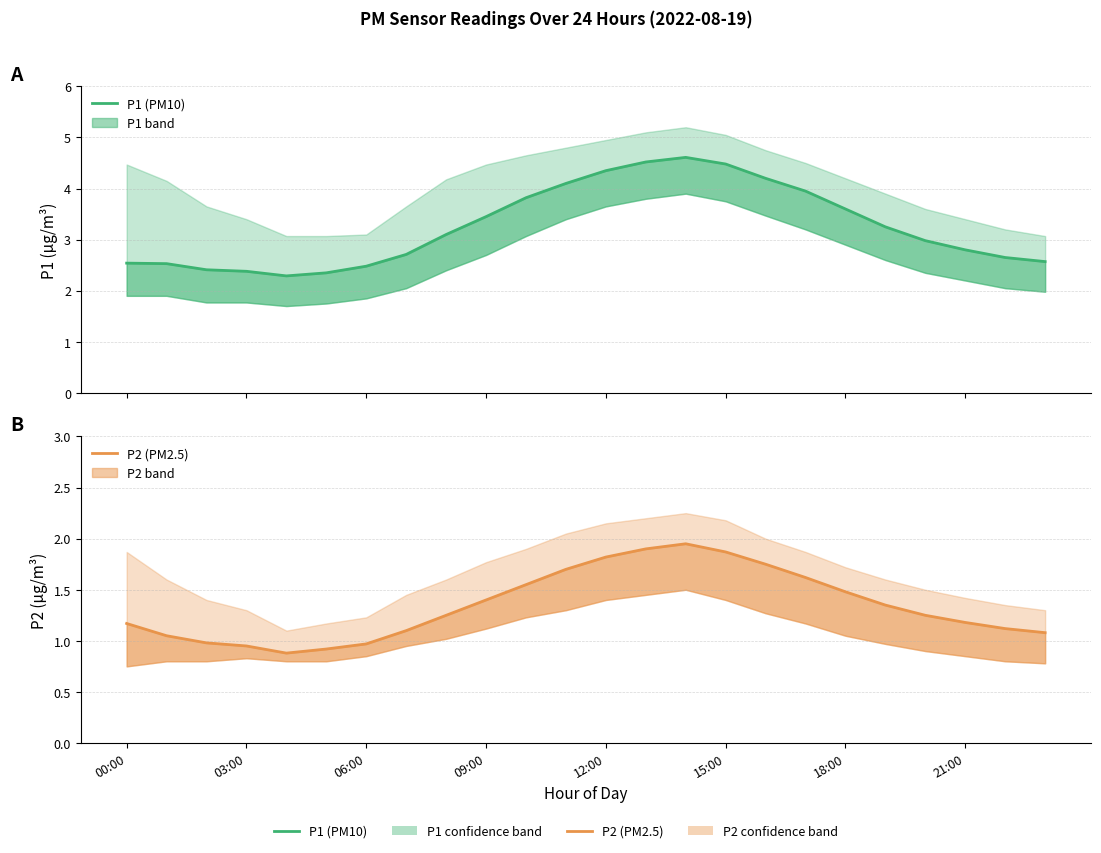

How many data points in P1 (PM10) are above 3?

12